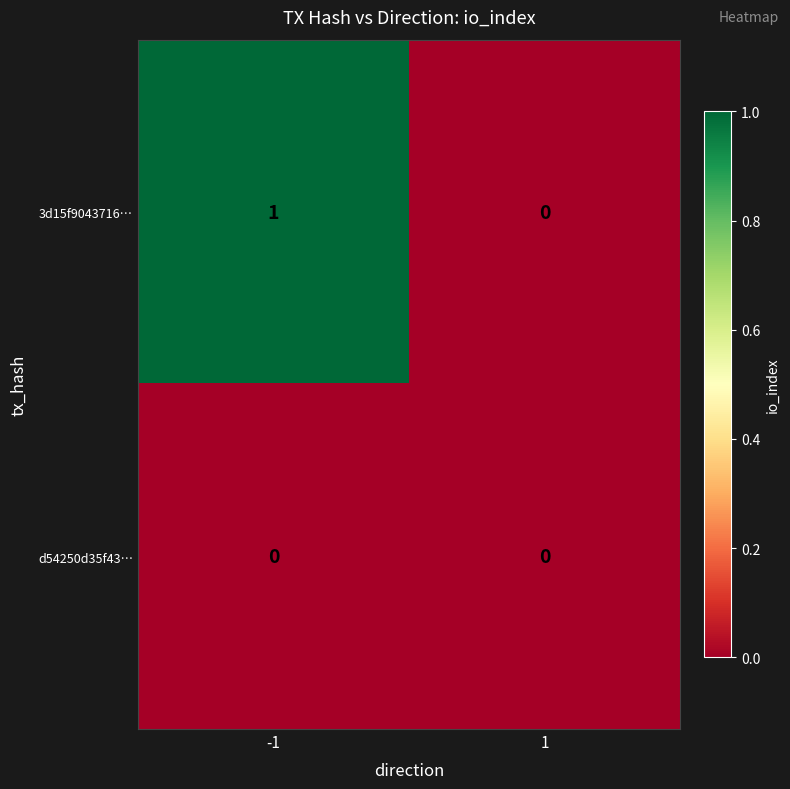

Which series changed the most between -1 and 1?

3d15f9043716…